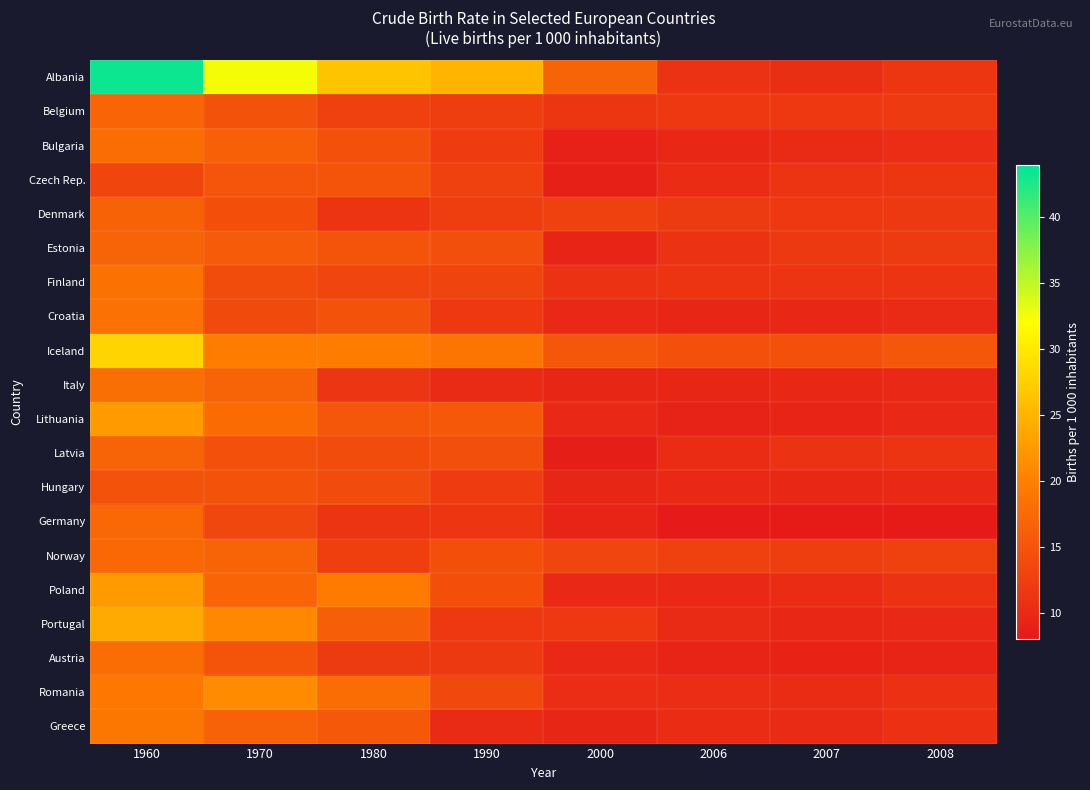

Reading right to left, extract all data points from this chart.

Albania: 2008=11.4	2007=10.5	2006=10.9	2000=16.7	1990=25.1	1980=26.5	1970=32.5	1960=43.3
Belgium: 2008=11.9	2007=11.7	2006=11.6	2000=11.4	1990=12.4	1980=12.6	1970=14.7	1960=16.8
Bulgaria: 2008=10.4	2007=10.0	2006=9.7	2000=9.0	1990=12.1	1980=14.5	1970=16.3	1960=17.8
Czech Rep.: 2008=11.5	2007=11.1	2006=10.3	2000=8.8	1990=12.6	1980=14.9	1970=15.1	1960=13.3
Denmark: 2008=11.8	2007=11.7	2006=12.0	2000=12.6	1990=12.3	1980=11.2	1970=14.4	1960=16.6
Estonia: 2008=12.0	2007=11.8	2006=11.0	2000=9.4	1990=14.2	1980=15.0	1970=15.8	1960=16.7
Finland: 2008=11.2	2007=11.1	2006=11.2	2000=11.0	1990=13.1	1980=13.2	1970=14.0	1960=18.5
Croatia: 2008=10.1	2007=9.7	2006=9.6	2000=9.8	1990=11.6	1980=14.8	1970=13.8	1960=18.4
Iceland: 2008=15.2	2007=14.6	2006=14.5	2000=15.3	1990=18.7	1980=19.8	1970=19.7	1960=28.0
Italy: 2008=9.8	2007=9.7	2006=9.6	2000=9.5	1990=10.0	1980=11.3	1970=16.7	1960=18.1
Lithuania: 2008=9.9	2007=9.3	2006=9.1	2000=9.8	1990=15.4	1980=15.2	1970=17.7	1960=22.5
Latvia: 2008=11.2	2007=10.9	2006=10.3	2000=8.6	1990=14.2	1980=14.1	1970=14.6	1960=16.7
Hungary: 2008=9.9	2007=9.7	2006=9.9	2000=9.6	1990=12.1	1980=13.9	1970=14.7	1960=14.7
Germany: 2008=8.3	2007=8.3	2006=8.2	2000=9.3	1990=11.4	1980=11.1	1970=13.4	1960=17.3
Norway: 2008=12.7	2007=12.4	2006=12.6	2000=13.2	1990=14.4	1980=12.5	1970=16.7	1960=17.3
Poland: 2008=10.9	2007=10.2	2006=9.8	2000=9.9	1990=14.4	1980=19.6	1970=16.8	1960=22.6
Portugal: 2008=9.9	2007=9.7	2006=10.0	2000=11.7	1990=11.7	1980=16.2	1970=20.8	1960=24.1
Austria: 2008=9.3	2007=9.2	2006=9.4	2000=9.8	1990=11.8	1980=12.0	1970=15.0	1960=17.9
Romania: 2008=10.8	2007=10.3	2006=10.4	2000=10.4	1990=13.6	1980=17.9	1970=21.1	1960=19.1
Greece: 2008=10.7	2007=10.1	2006=10.2	2000=9.6	1990=10.0	1980=15.4	1970=16.5	1960=18.9